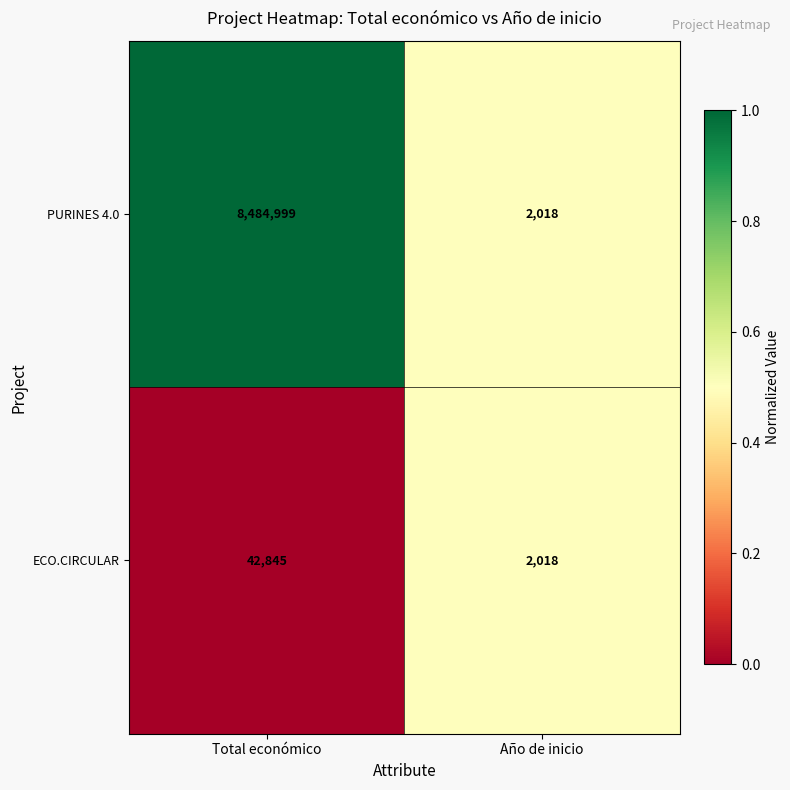

What is the sum of all ECO.CIRCULAR values?

44863